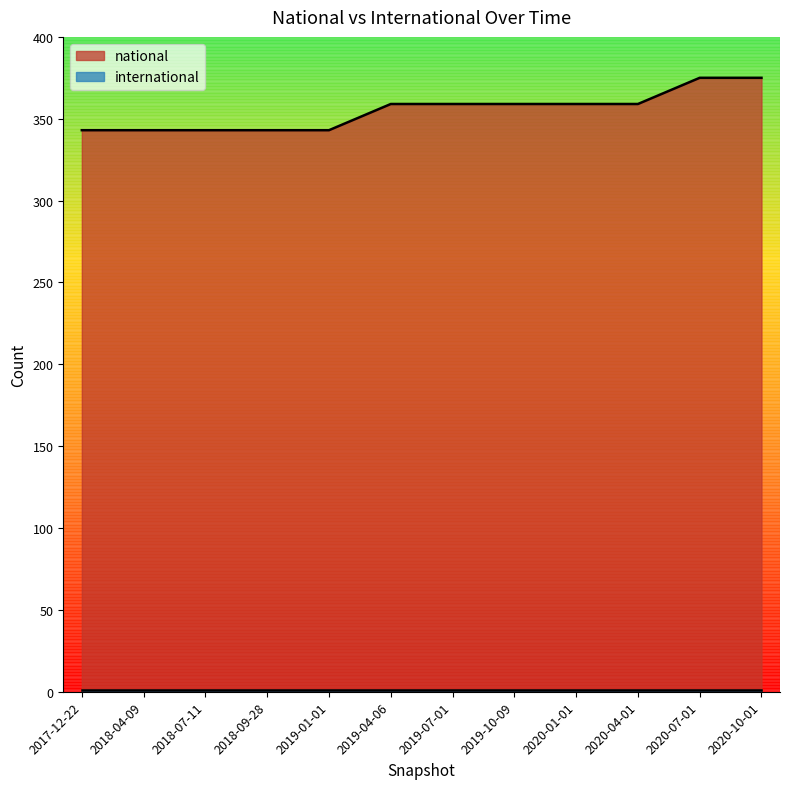

Between 2019-10-09 and 2019-04-06, which is larger?

2019-10-09